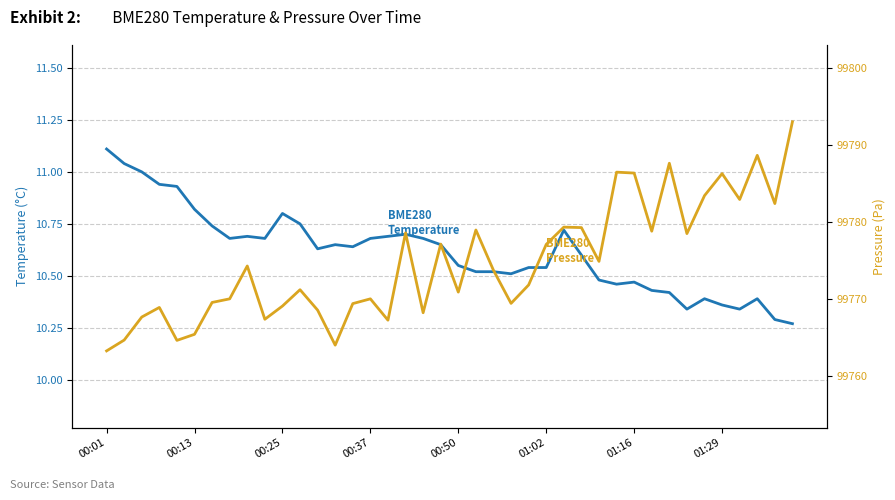

In BME280 Temperature, how many points are higher than both neighbors (excluding endpoints)?

8